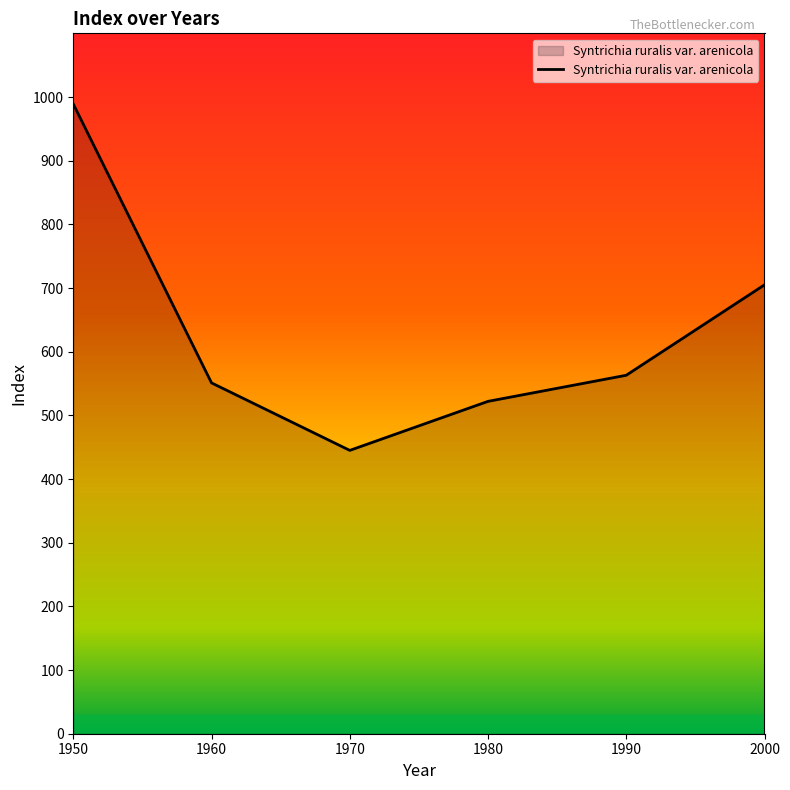

Reading left to right, list all the values displayed in this chart.

989	551	445	522	563	705